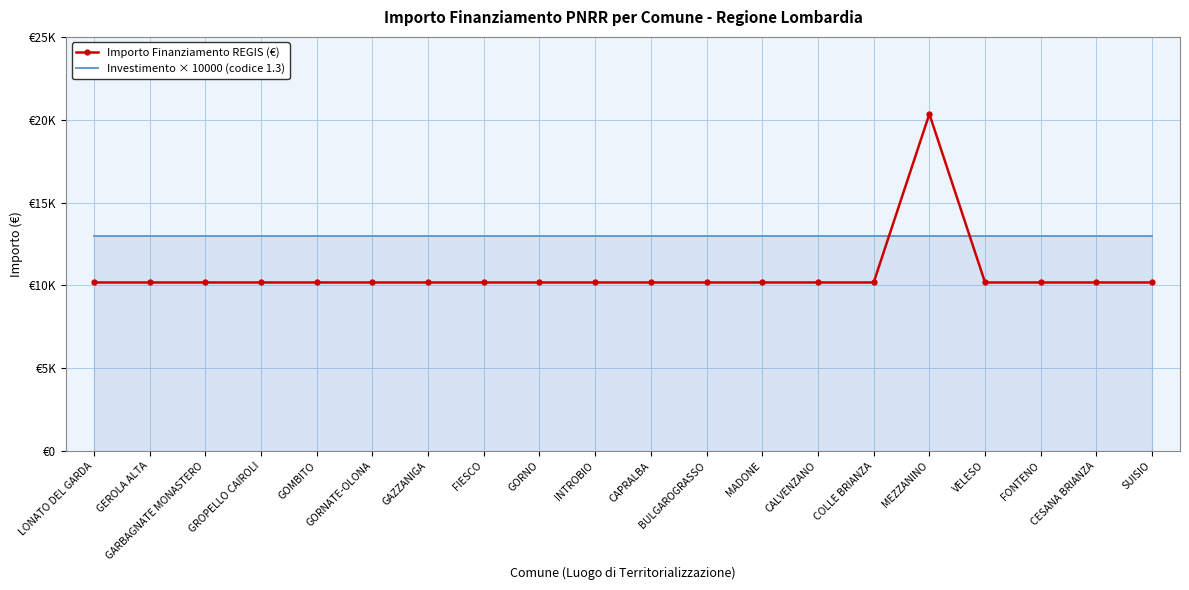

Between GOMBITO and CALVENZANO, which series saw the biggest shift?

Importo Finanziamento REGIS (€)